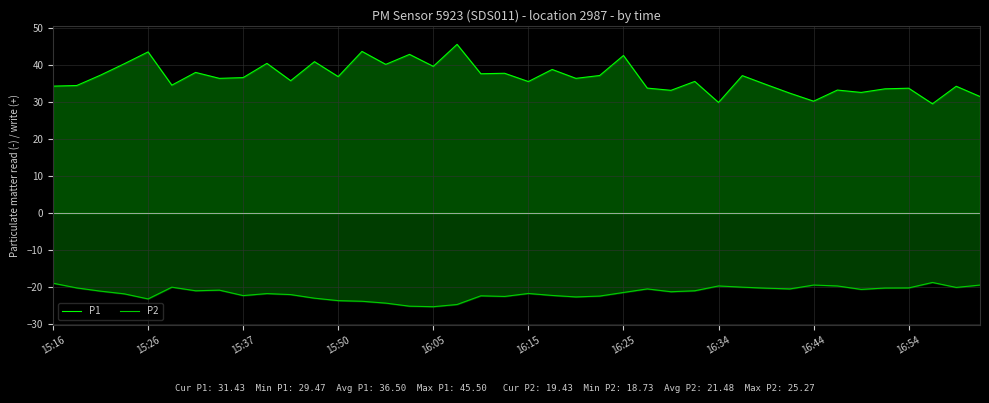

What is the difference between the maximum and minimum values in the P1 series?

16.0